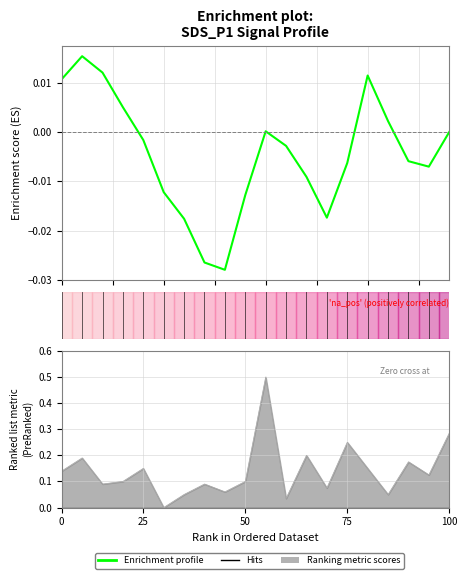

The chart shows a value of -0.0 at 14. True or false?

False